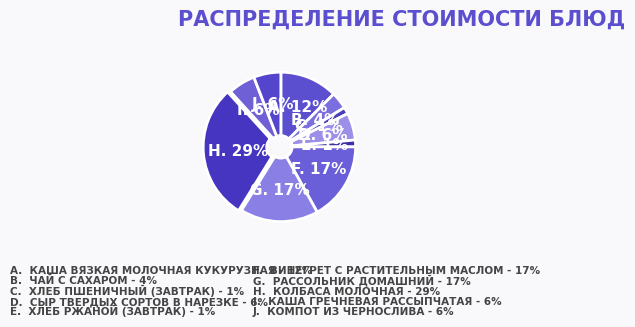

How many slices are in this pie chart?

10